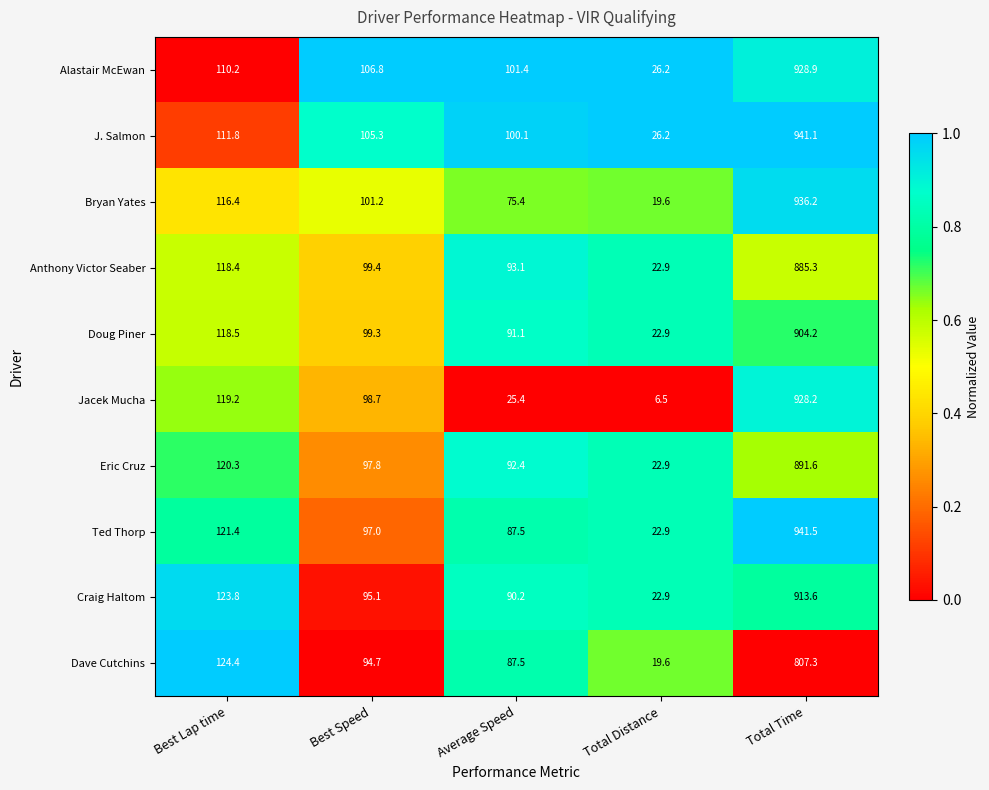

At which category is the sum across all series the highest?

Total Time